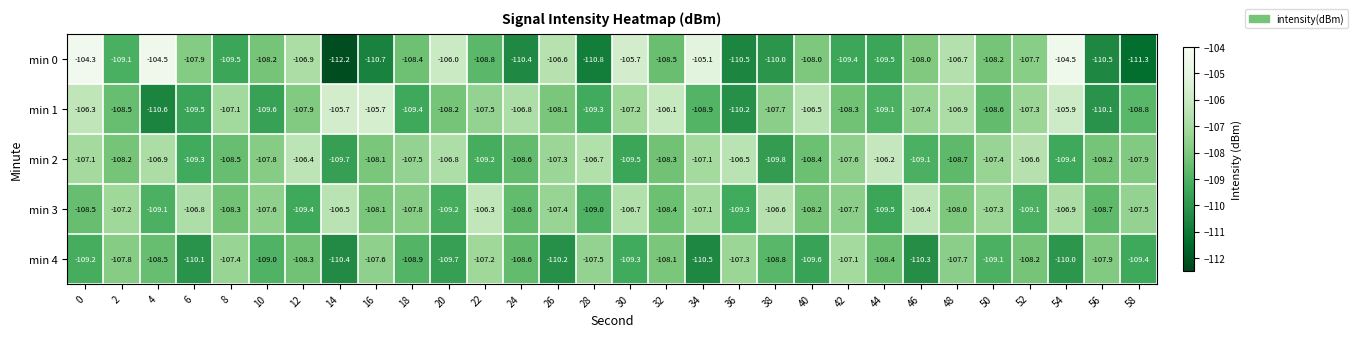

The value of min 2 at 26 is -107.3. True or false?

True